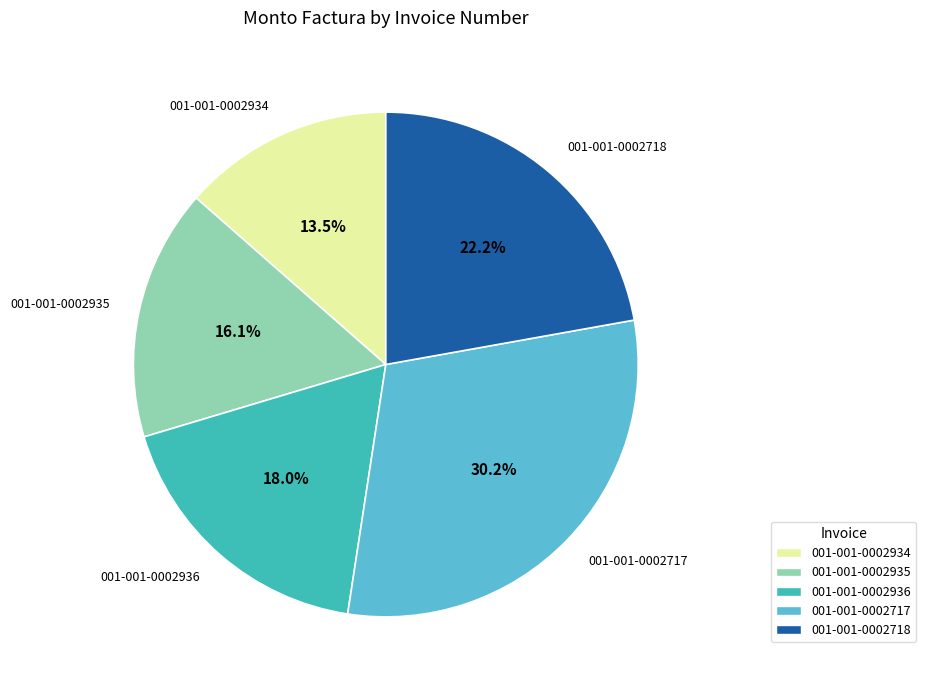

Rank the categories by value from highest to lowest.

001-001-0002717, 001-001-0002718, 001-001-0002936, 001-001-0002935, 001-001-0002934